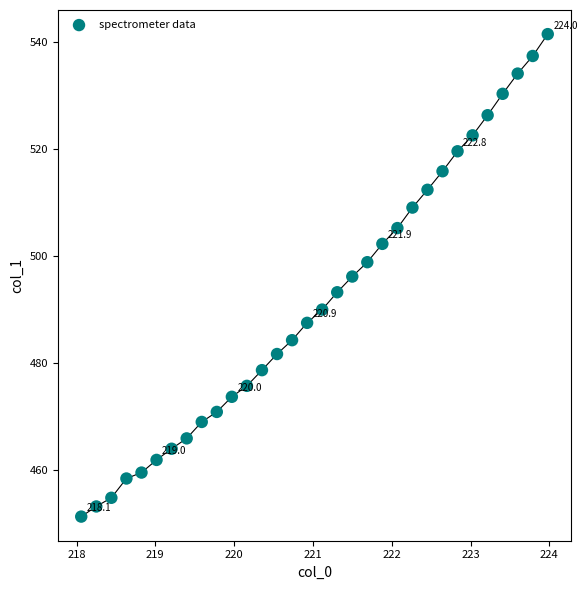

What is the range of Y values (max minus min)?

90.3